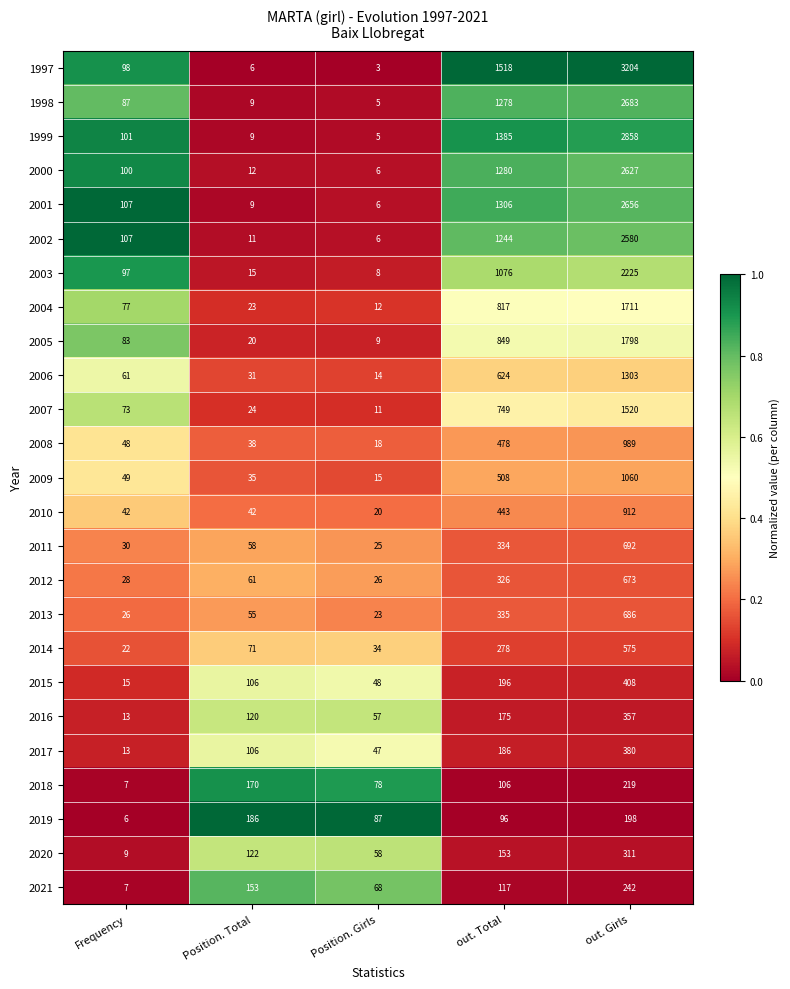

What is the total value across all series at out. Total?

15857